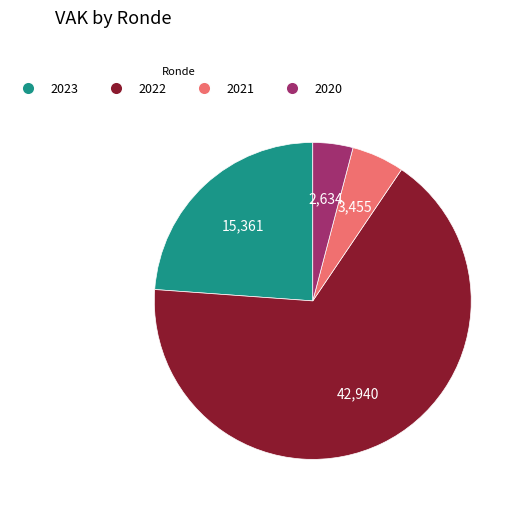

Is there a majority slice in this chart?

Yes